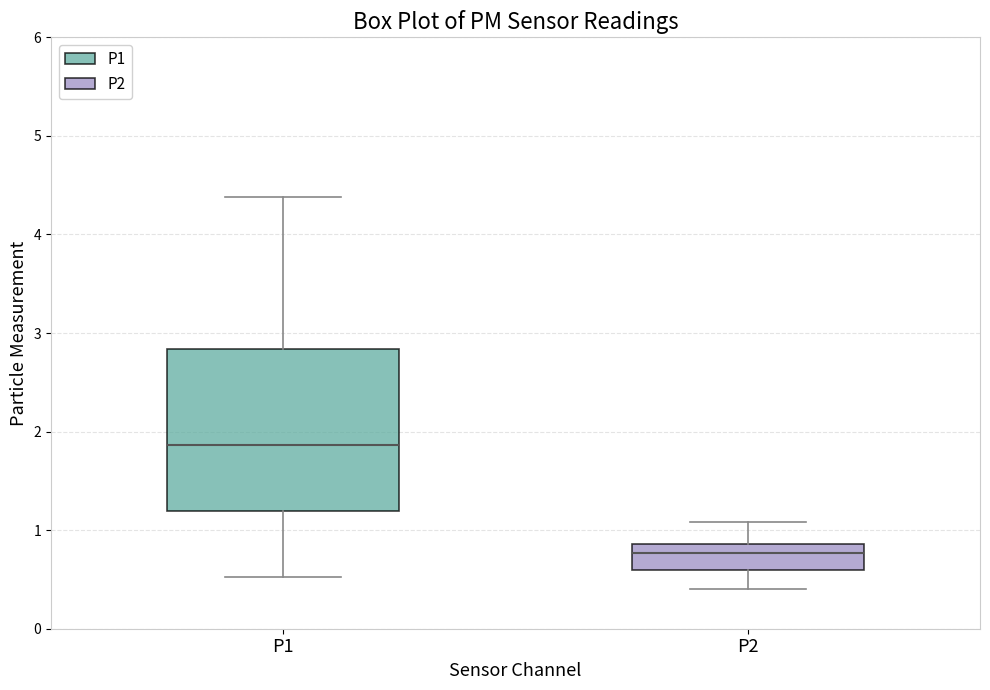

Reading left to right, read every box against the y-axis: the position of its median line, the range the box covers, and the ends of its whiskers. The values are not printed on the chart, so give them approximately, as read against the axis.

P1: median 1.9, box 1.2 to 2.8, whiskers 0.5 to 4.4
P2: median 0.8, box 0.6 to 0.9, whiskers 0.4 to 1.1